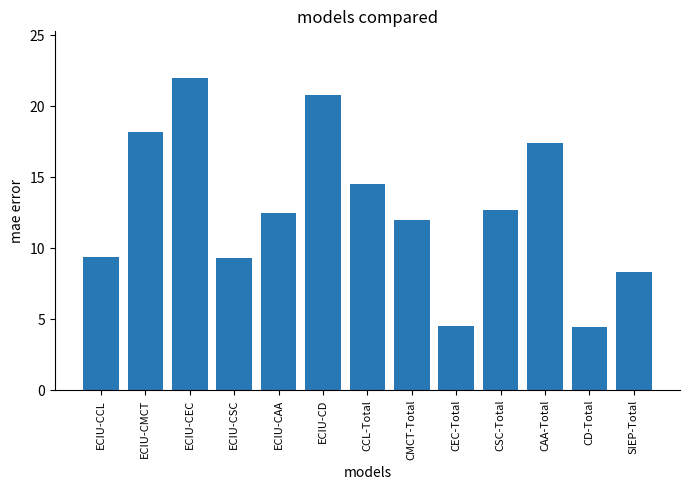

The value at CMCT-Total is 12.0. True or false?

True